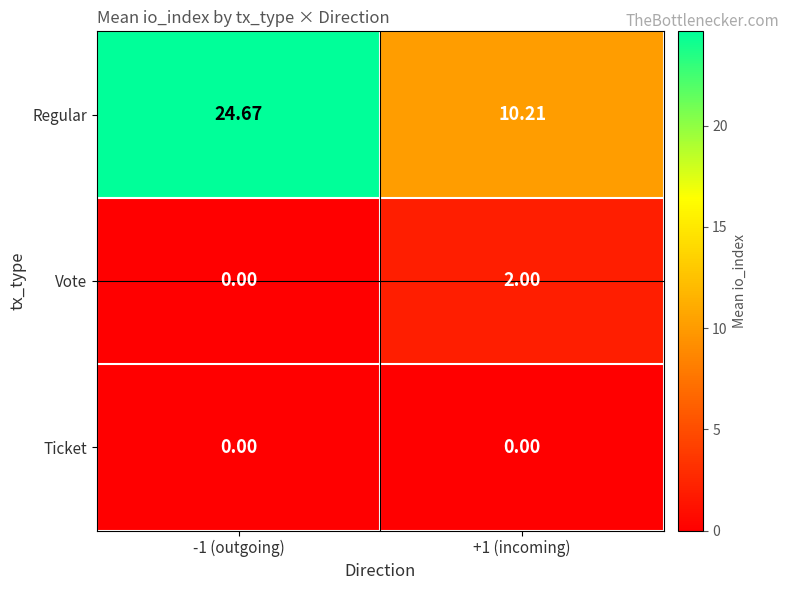

Which series has the largest total across all categories?

Regular